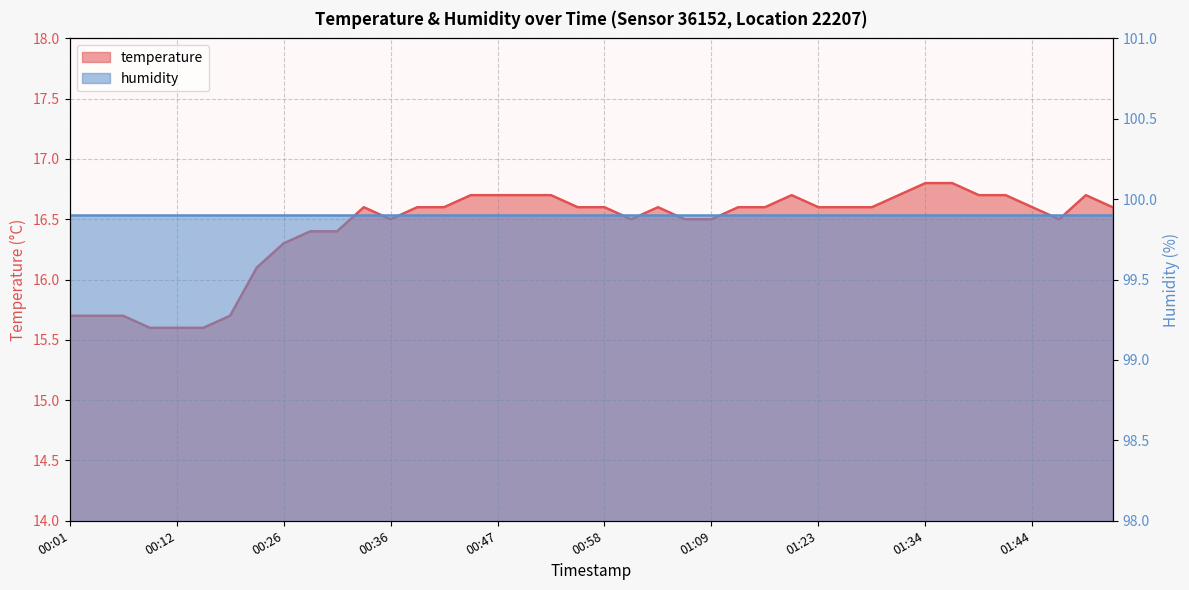

Rank the categories by value from lowest to highest.

00:09, 00:12, 00:14, 00:01, 00:04, 00:06, 00:20, 00:23, 00:26, 00:28, 00:31, 00:36, 01:01, 01:07, 01:09, 01:47, 00:34, 00:39, 00:42, 00:56, 00:58, 01:04, 01:12, 01:15, 01:23, 01:26, 01:29, 01:44, 01:52, 00:45, 00:47, 00:50, 00:52, 01:21, 01:31, 01:39, 01:42, 01:49, 01:34, 01:37